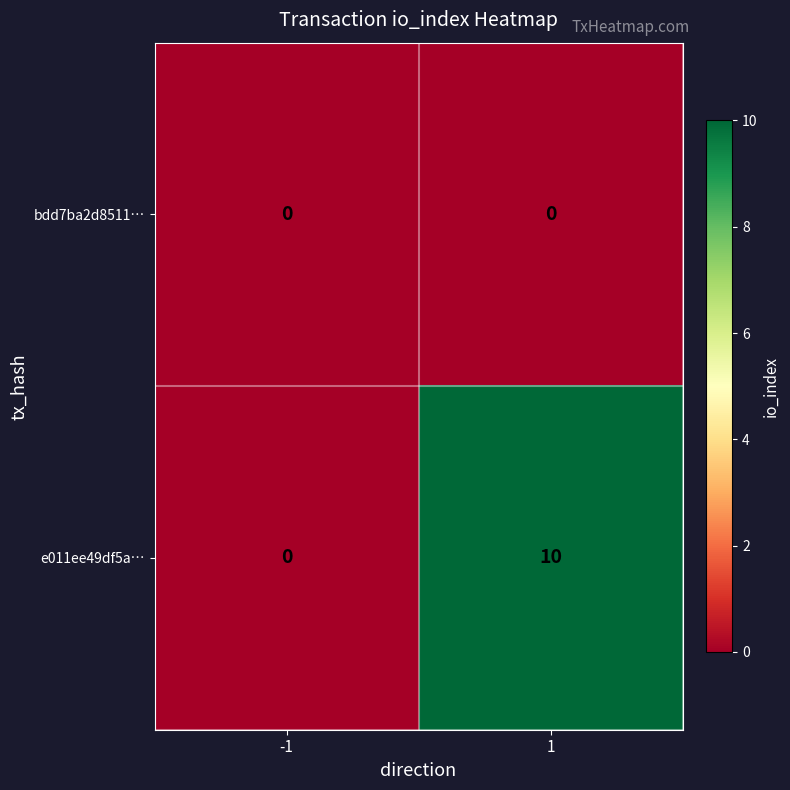

The e011ee49df5a… series shows 3 at -1. True or false?

False